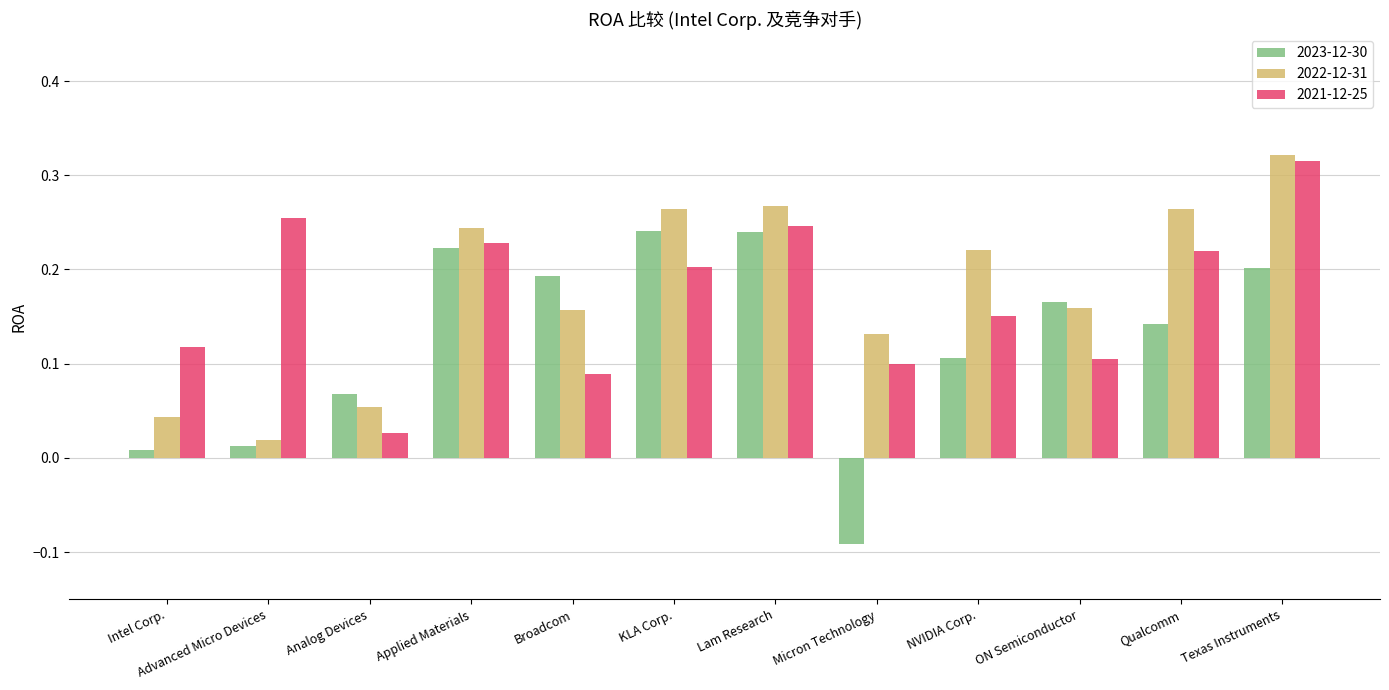

What are all the series names shown in the legend?

2023-12-30, 2022-12-31, 2021-12-25